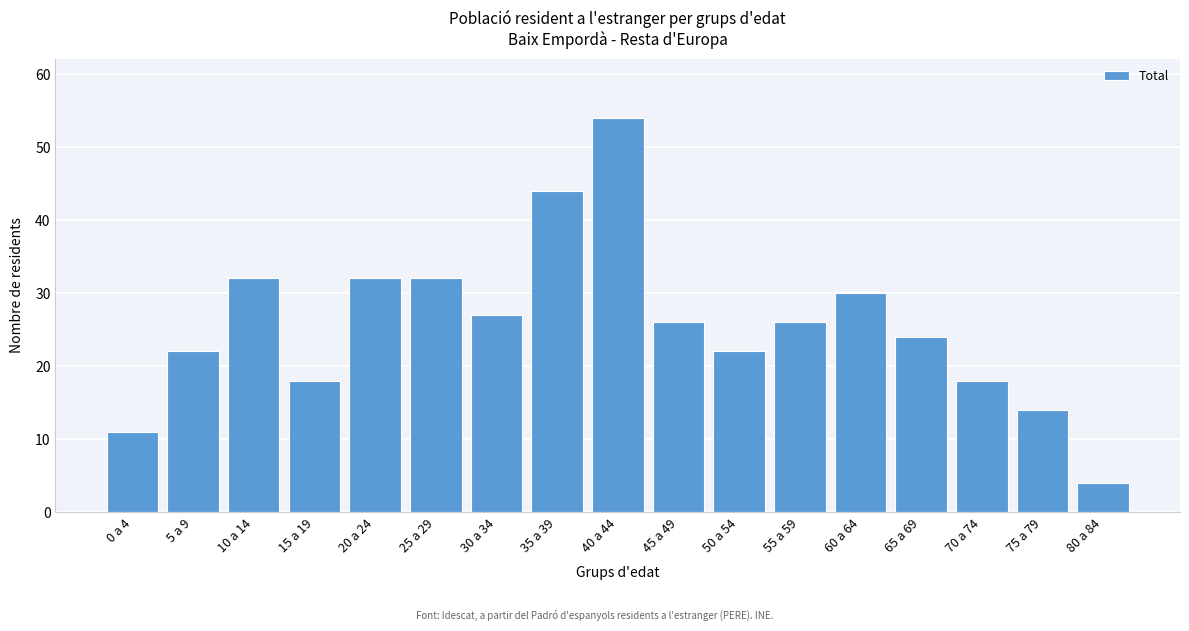

Reading left to right, what are all the values shown in this chart?

11	22	32	18	32	32	27	44	54	26	22	26	30	24	18	14	4